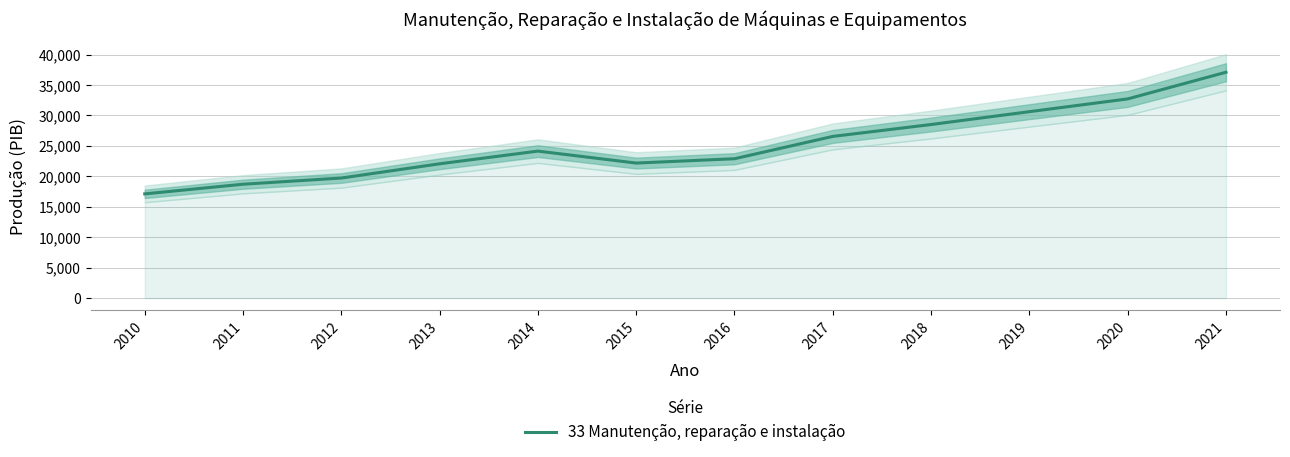

Rank the categories by value from highest to lowest.

2021, 2020, 2019, 2018, 2017, 2014, 2016, 2015, 2013, 2012, 2011, 2010